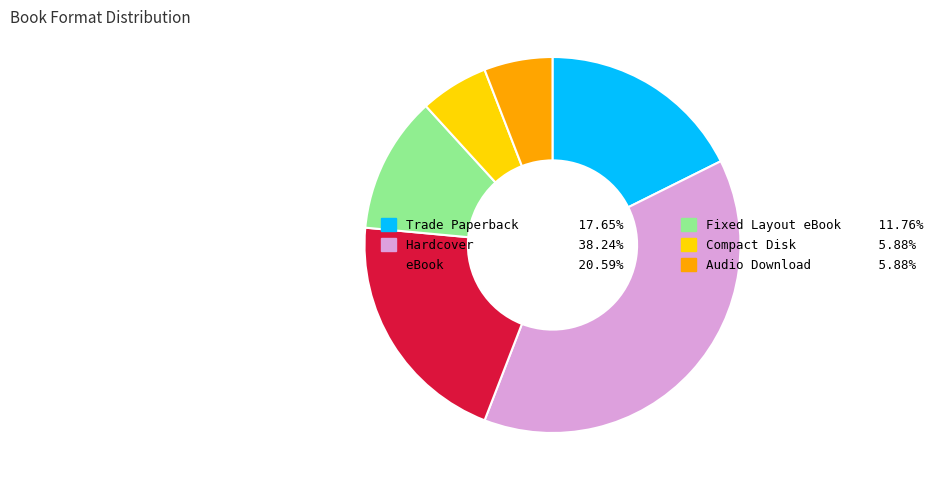

Approximately how many times larger is the value at Fixed Layout eBook 11.76% compared to eBook 20.59%?

0.6